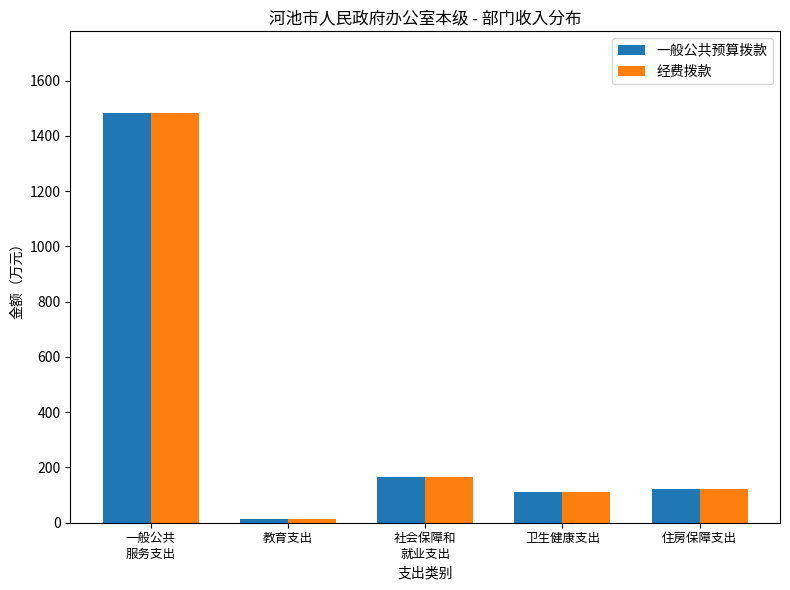

Is the value of 经费拨款 at 卫生健康支出 greater than the value of 一般公共预算拨款 at 一般公共
服务支出?

No